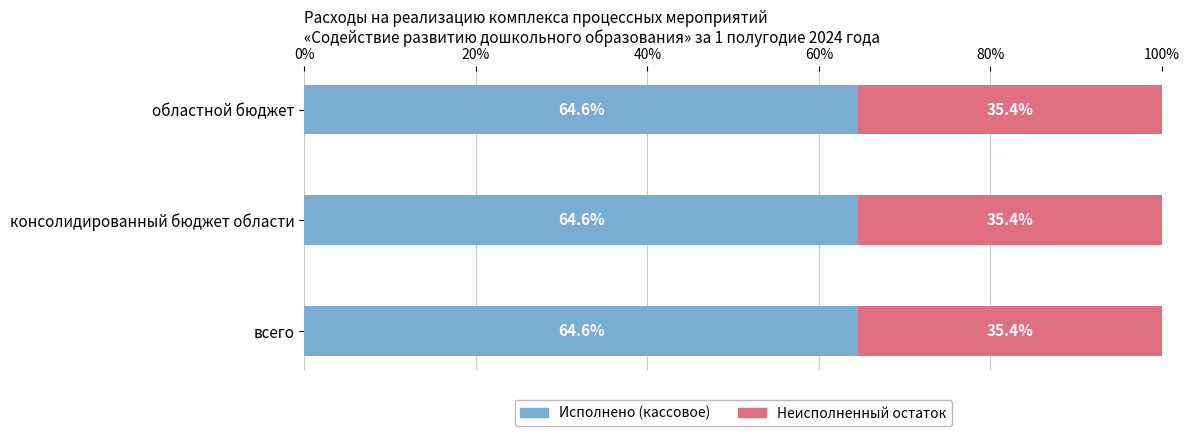

What is the total value across all series at всего?

100.0